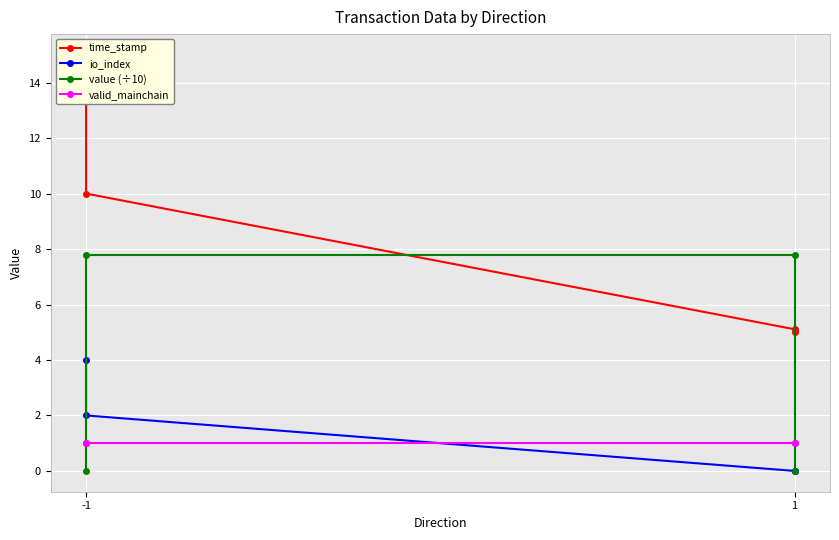

How many lines are shown in the chart?

4